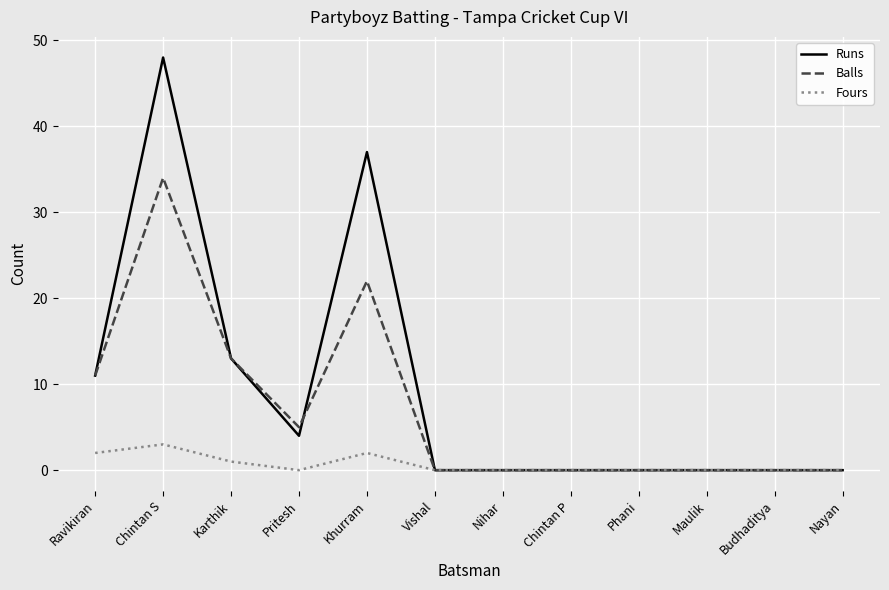

Reading right to left, extract all data points from this chart.

Runs: Nayan=0	Budhaditya=0	Maulik=0	Phani=0	Chintan P=0	Nihar=0	Vishal=0	Khurram=37	Pritesh=4	Karthik=13	Chintan S=48	Ravikiran=11
Balls: Nayan=0	Budhaditya=0	Maulik=0	Phani=0	Chintan P=0	Nihar=0	Vishal=0	Khurram=22	Pritesh=5	Karthik=13	Chintan S=34	Ravikiran=11
Fours: Nayan=0	Budhaditya=0	Maulik=0	Phani=0	Chintan P=0	Nihar=0	Vishal=0	Khurram=2	Pritesh=0	Karthik=1	Chintan S=3	Ravikiran=2